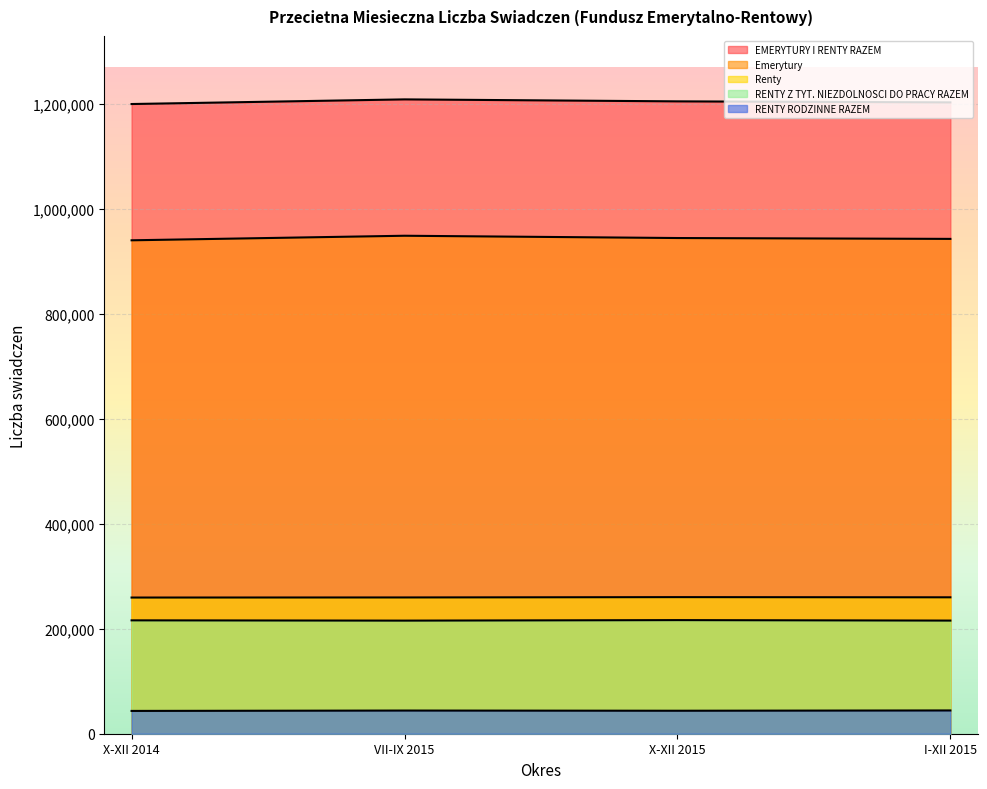

What is the maximum value shown in the chart?

1208881